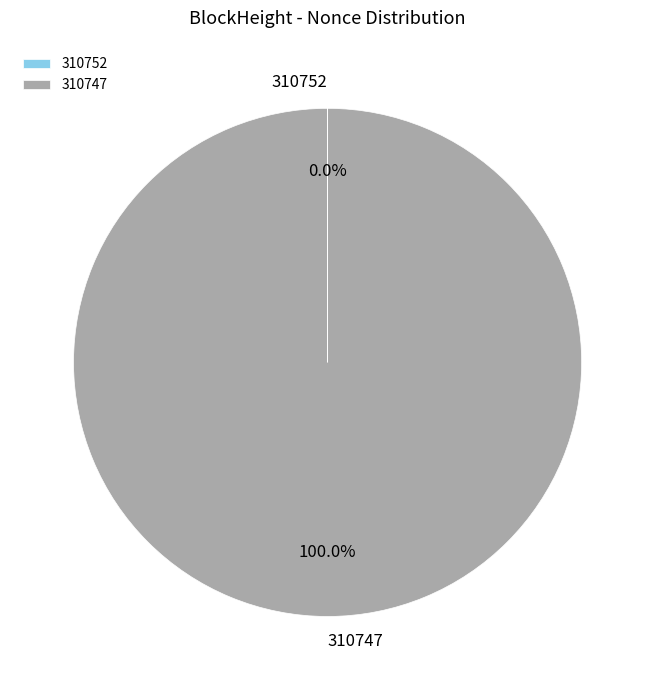

What is the majority slice?

310747